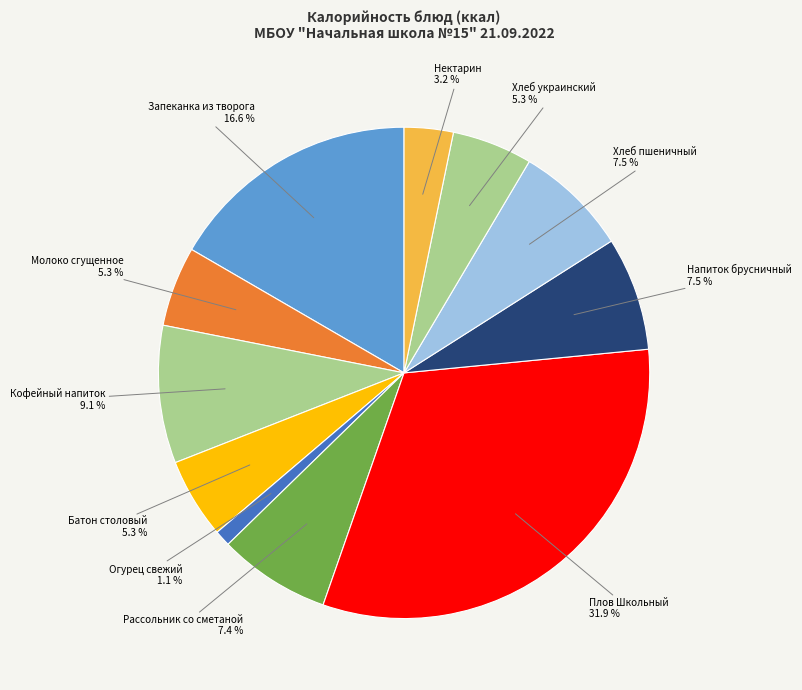

To the nearest percent, what percentage of the pie is Кофейный напиток?

9%